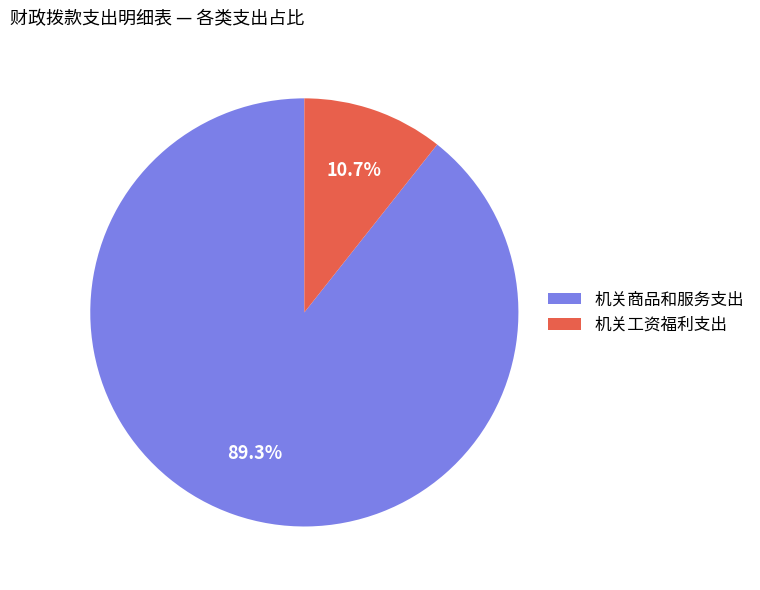

Rank the categories by value from lowest to highest.

机关工资福利支出, 机关商品和服务支出